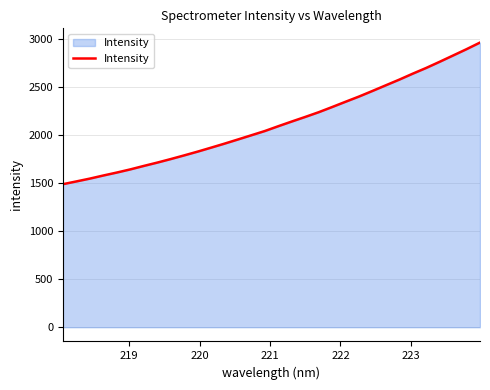

What is the difference between the maximum and minimum values?

1472.2